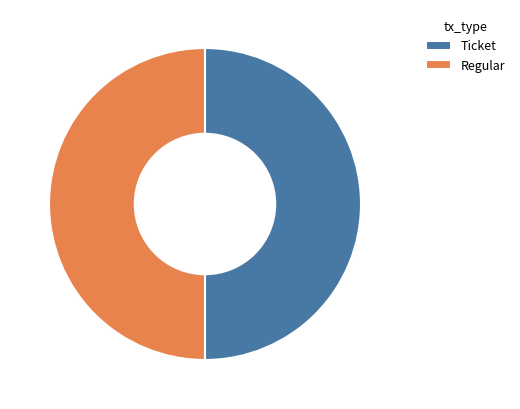

Is it true that Regular is 42% of the pie?

False